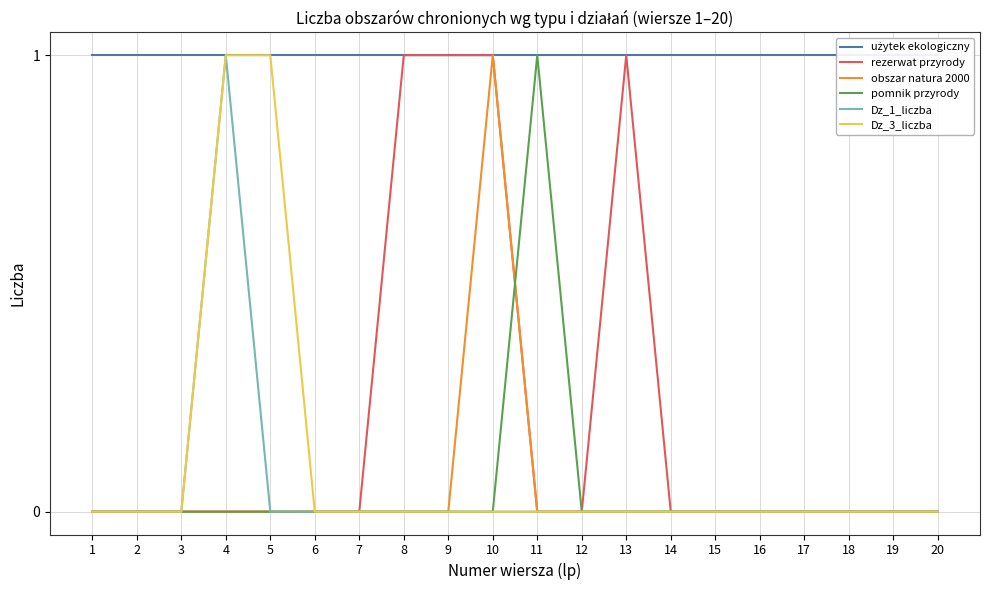

At how many categories does at least one series exceed 0?

20